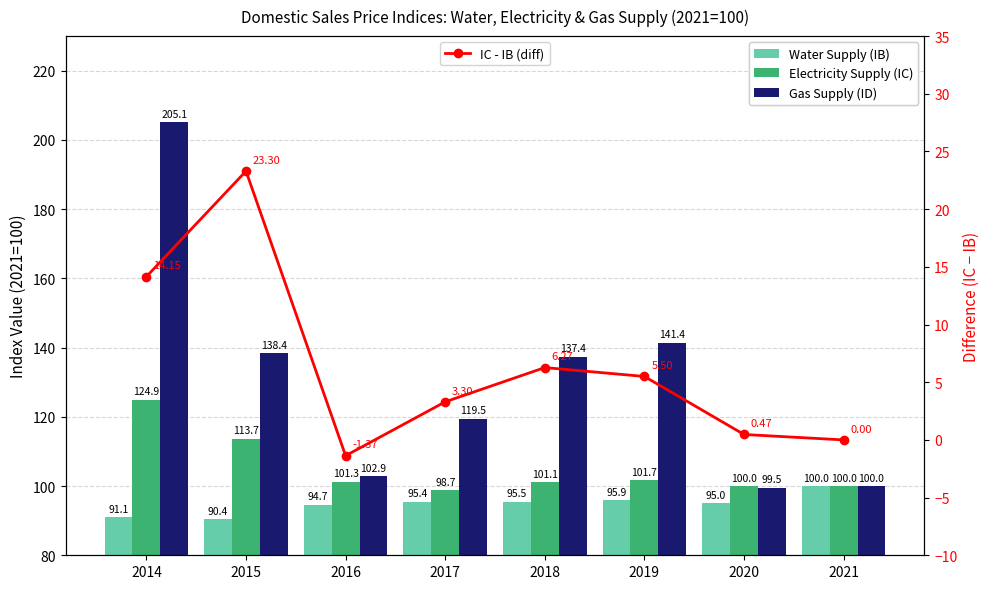

Rank the series by their maximum value, from lowest to highest.

IC - IB (diff), Water Supply (IB), Electricity Supply (IC), Gas Supply (ID)